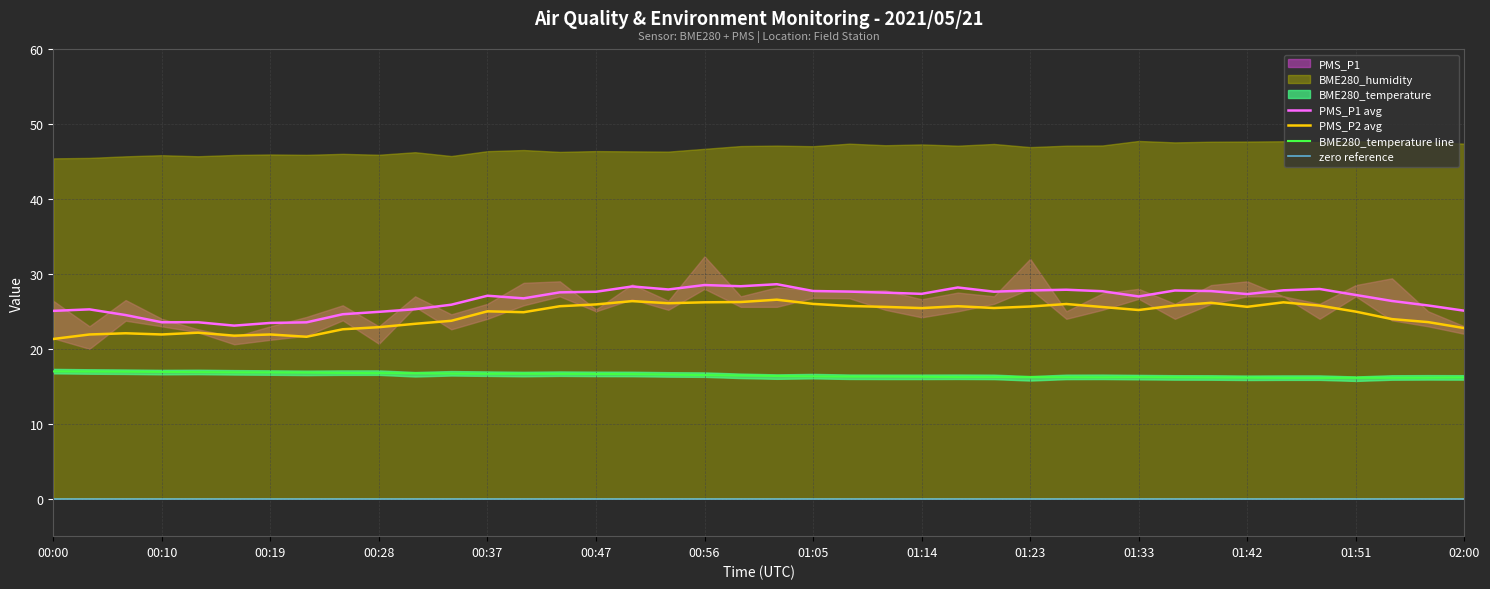

What is the label of the 11th point from the left?

00:31